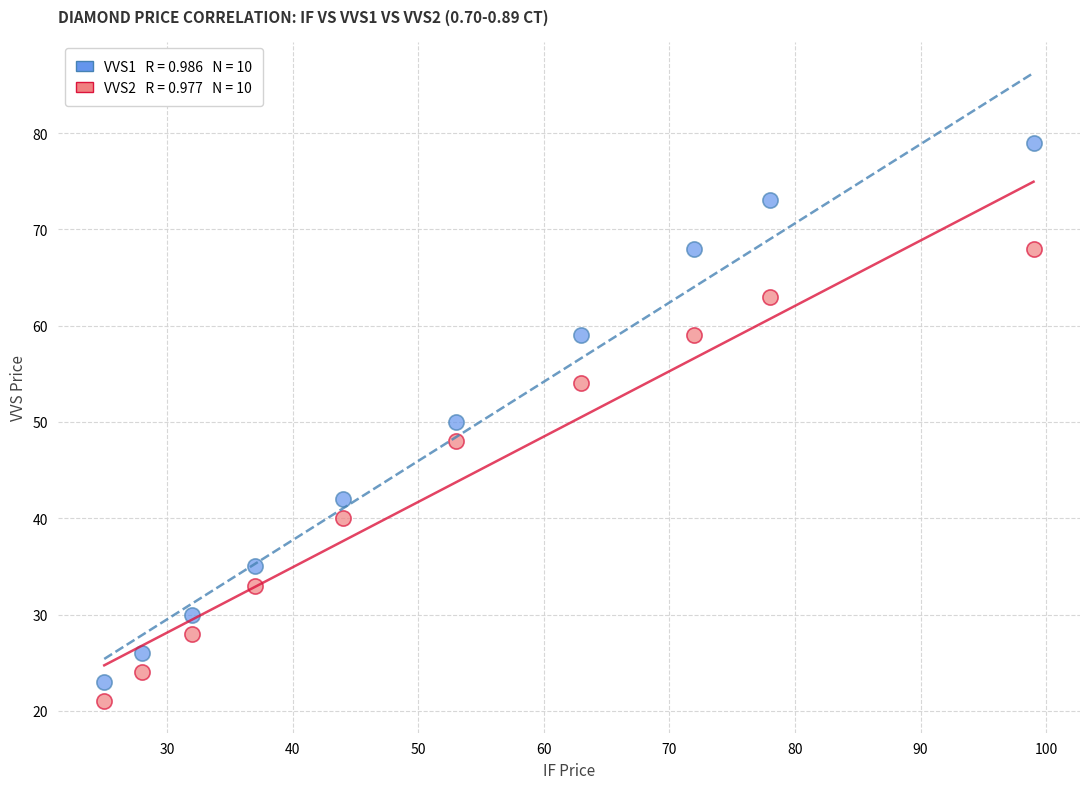

Across all data points, what is the range of Y values (max minus min)?

58